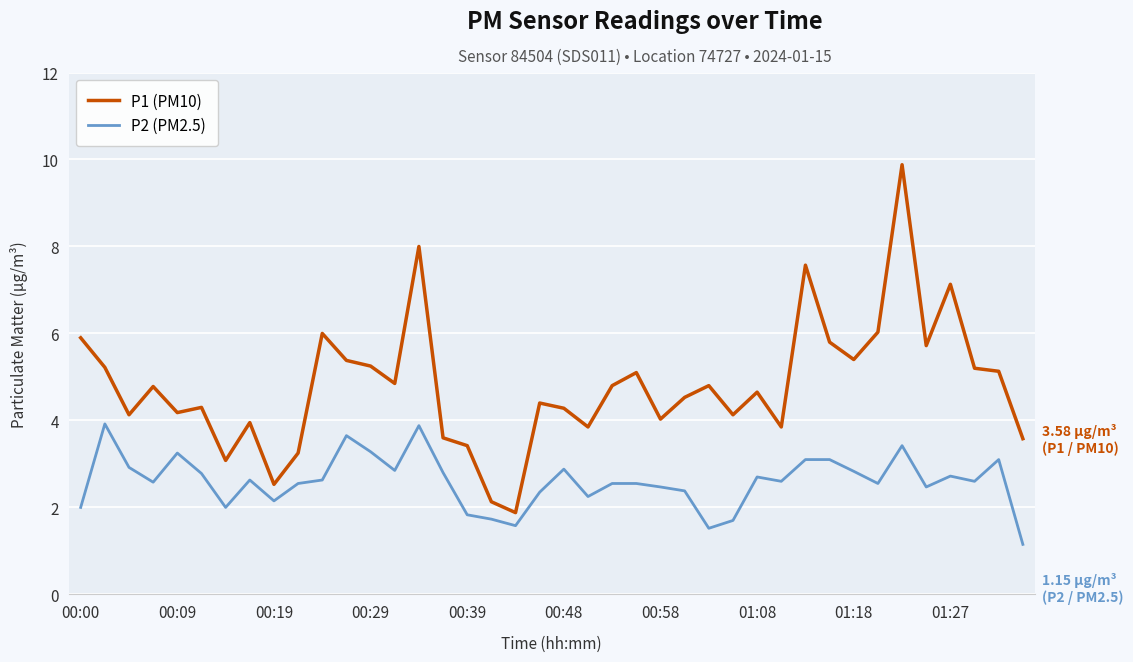

Which series has the largest total across all categories?

P1 (PM10)